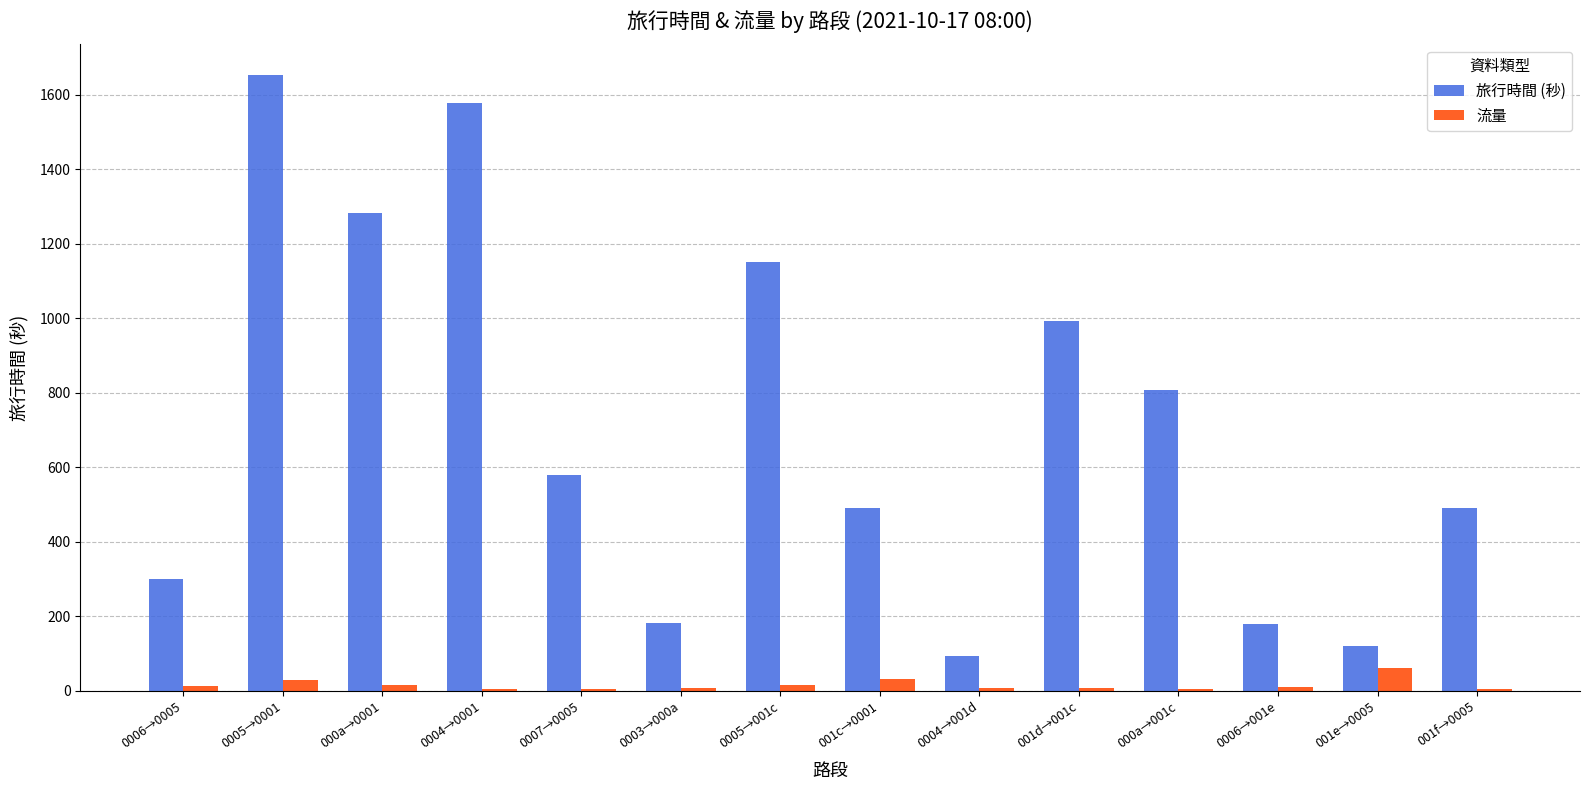

At which label is 旅行時間 (秒) closest to 872?

000a→001c